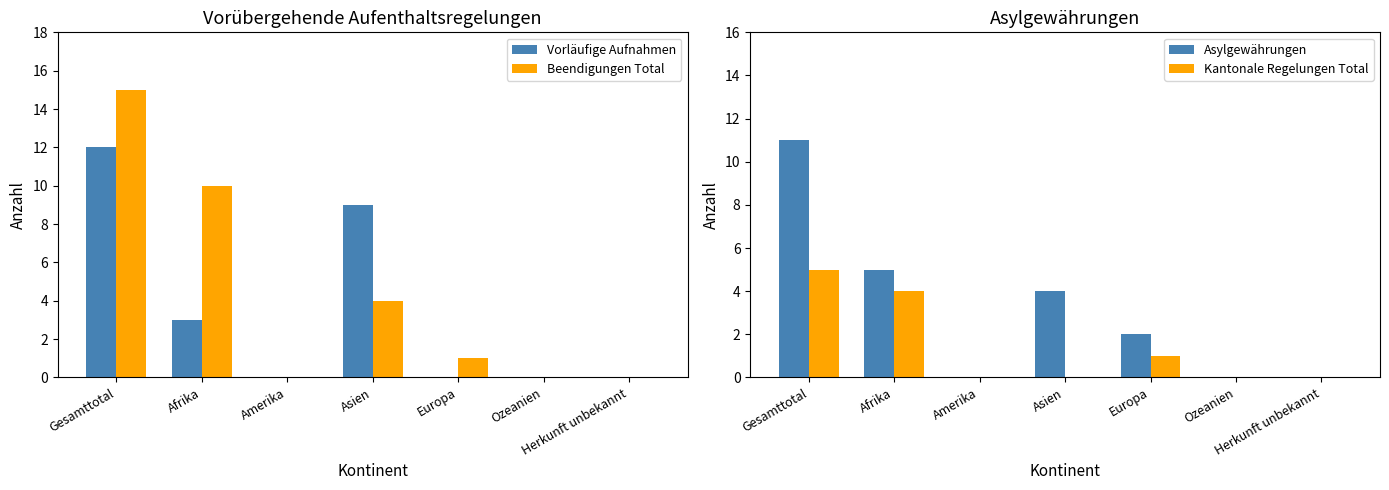

Does the chart contain any negative values?

No